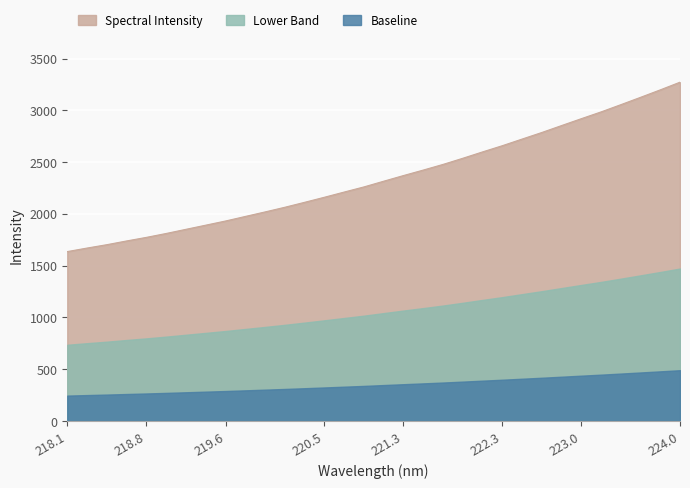

Does the chart display data point markers on the line(s)?

No